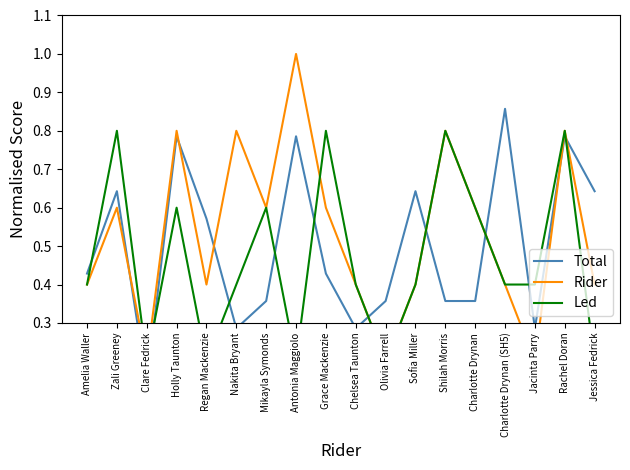

What position from the left is Nakita Bryant?

6